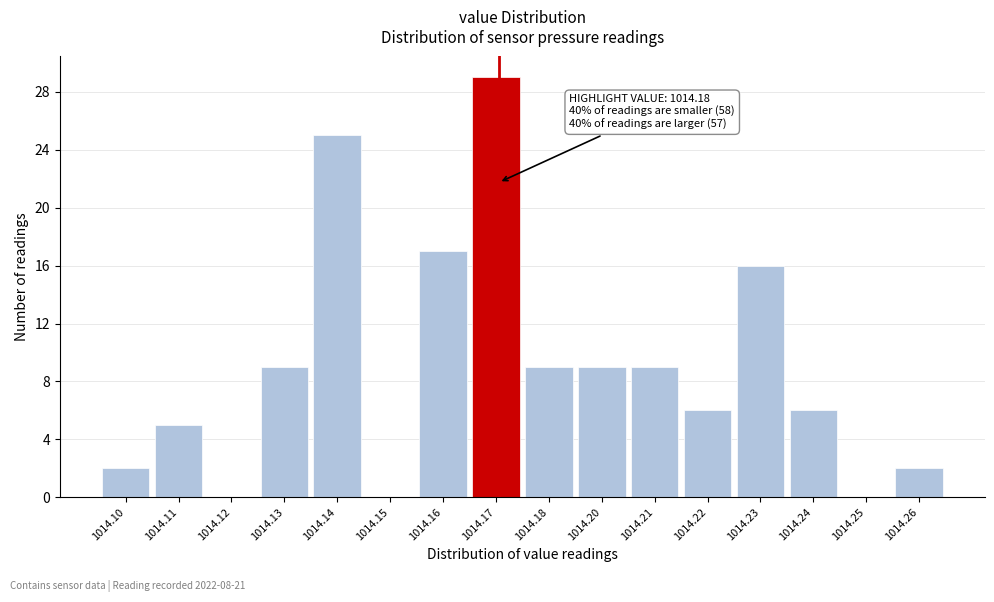

Reading left to right, extract all data points from this chart.

1014.10=2	1014.11=5	1014.12=0	1014.13=9	1014.14=25	1014.15=0	1014.16=17	1014.17=29	1014.18=9	1014.20=9	1014.21=9	1014.22=6	1014.23=16	1014.24=6	1014.25=0	1014.26=2